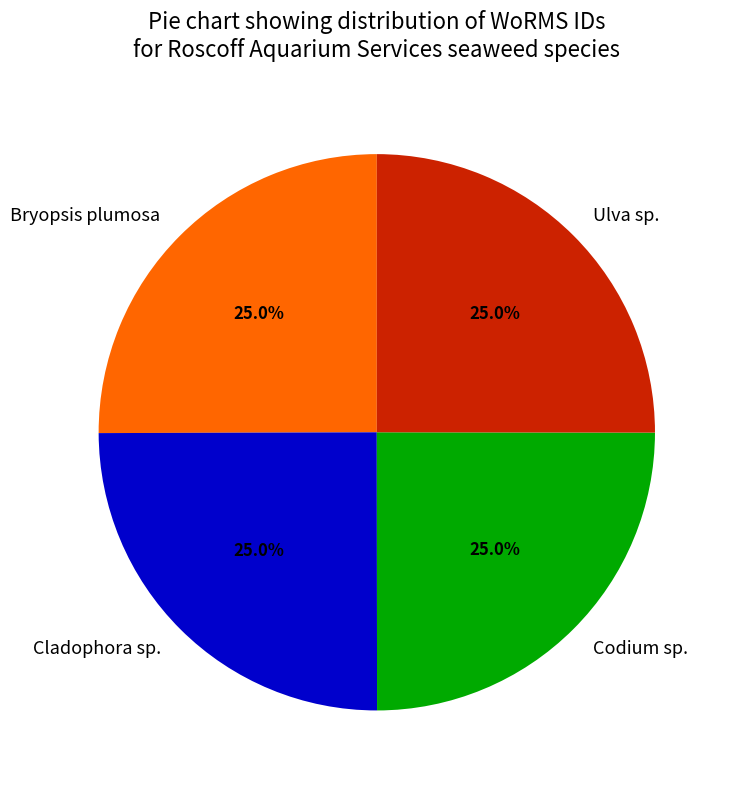

True or false: Codium sp. accounts for 17% of the total.

False